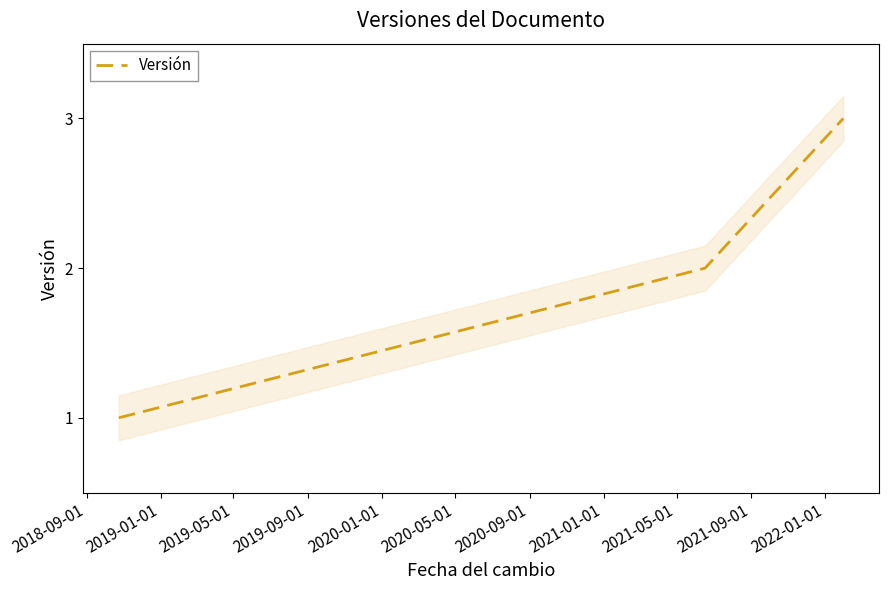

Does the chart display data point markers on the line(s)?

No